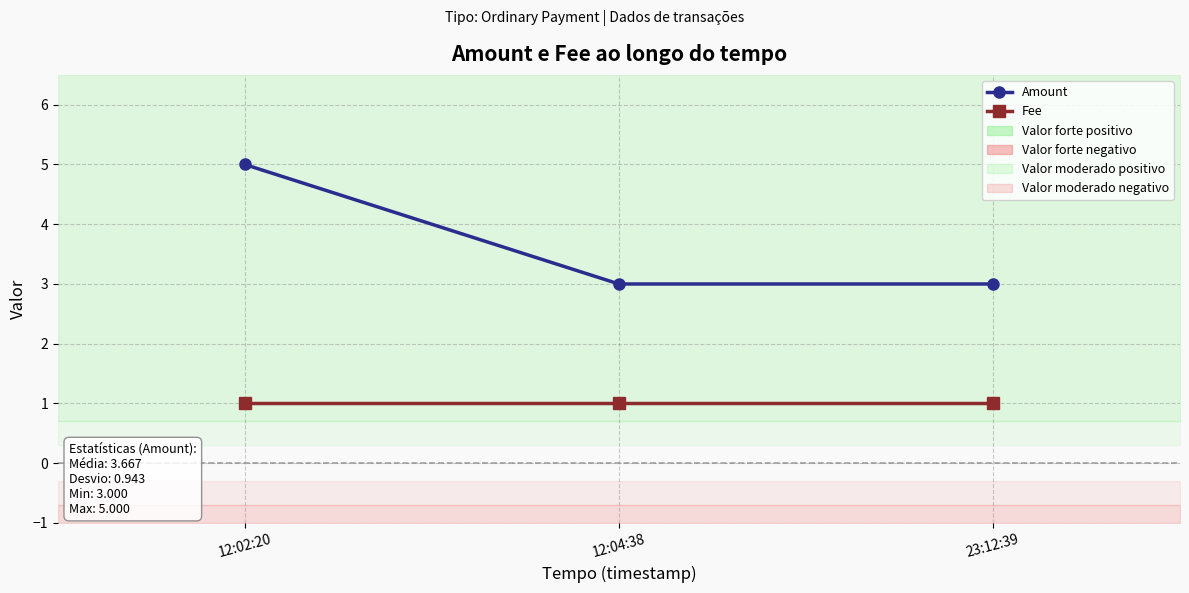

The value of Amount at 12:02:20 is 5. True or false?

True